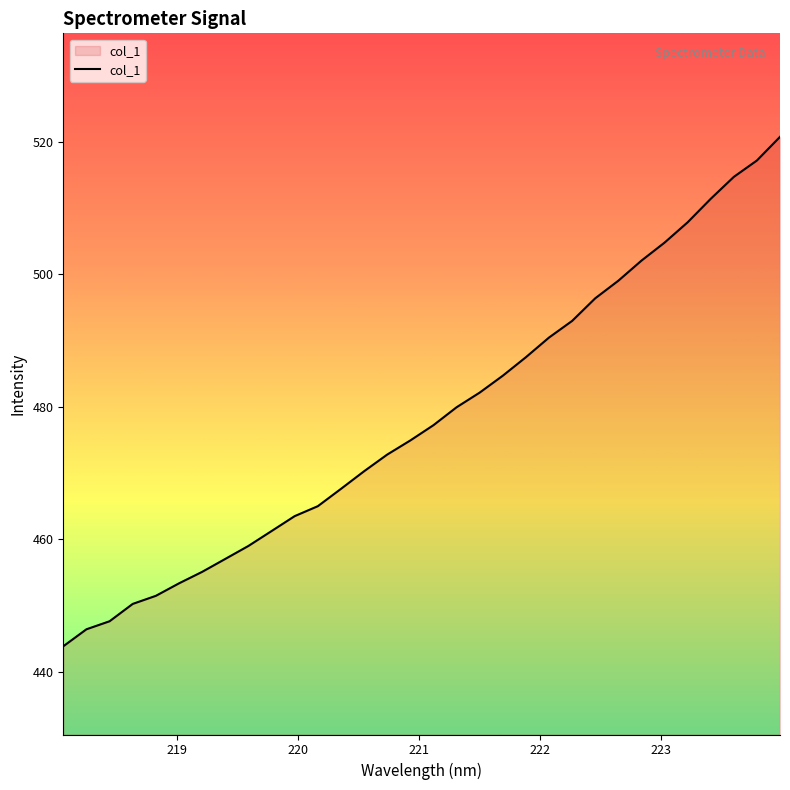

What is the difference between the maximum and minimum values?

76.9